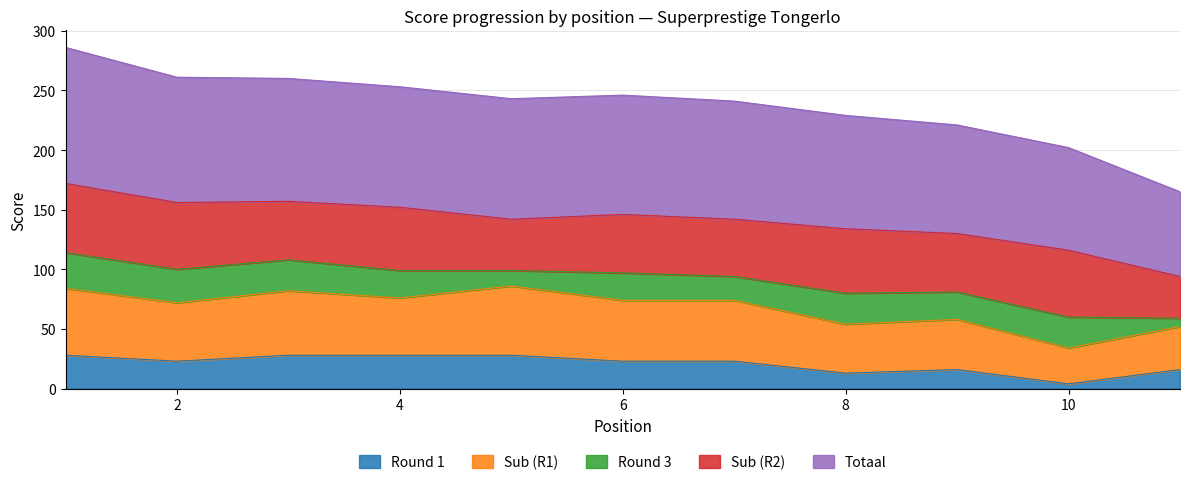

Which category has the highest value across all series?

1